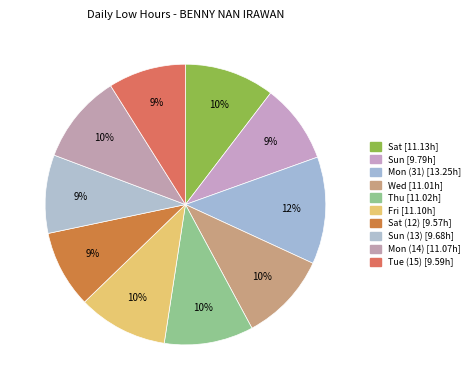

Which category has the biggest portion of the pie?

Mon (31)